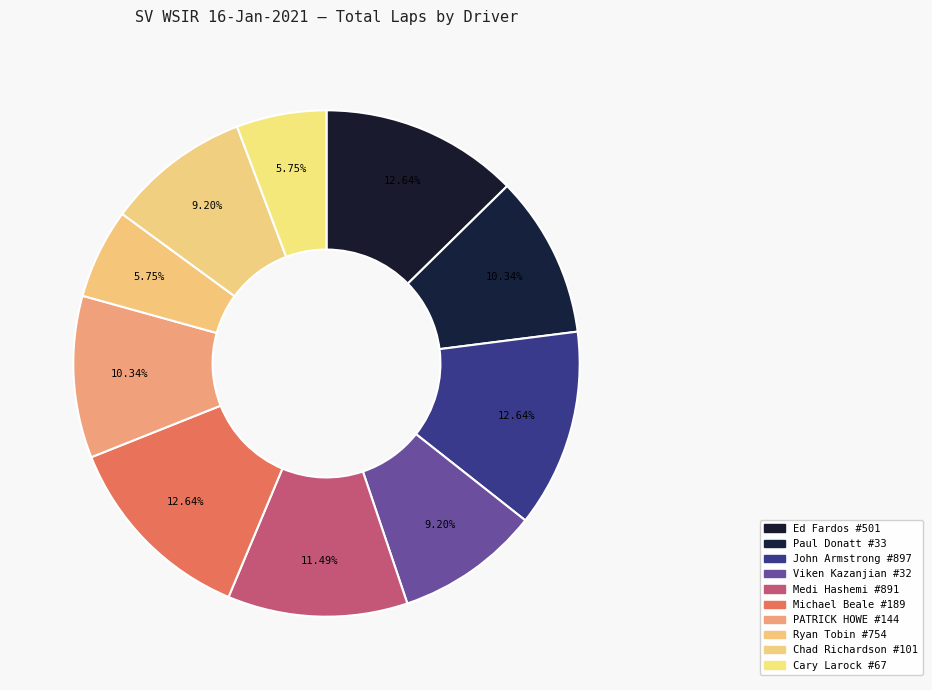

Approximately how many times larger is the value at Viken Kazanjian #32 compared to Ryan Tobin #754?

1.6